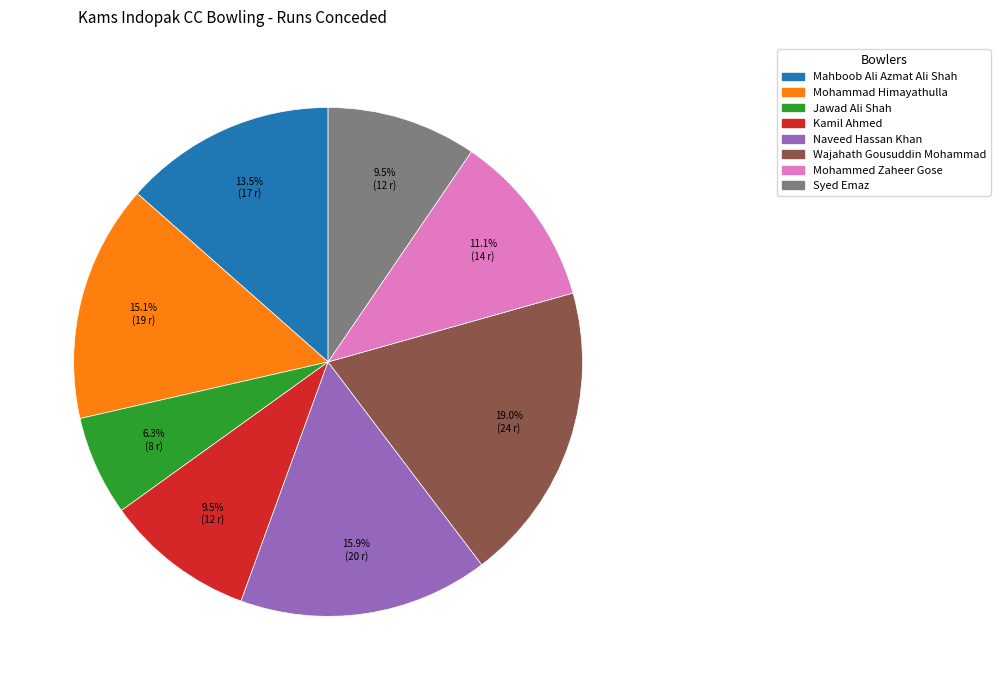

Does Jawad Ali Shah account for over 50% of the chart?

No